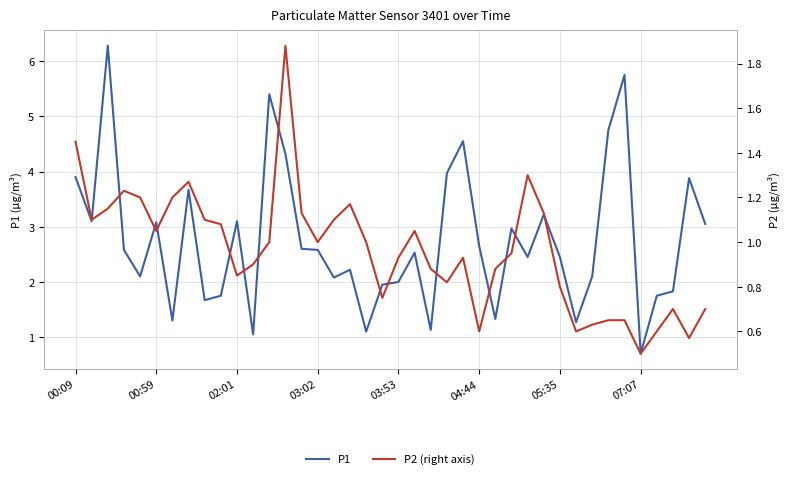

Is it true that P1 equals 2.5 at 21?

True